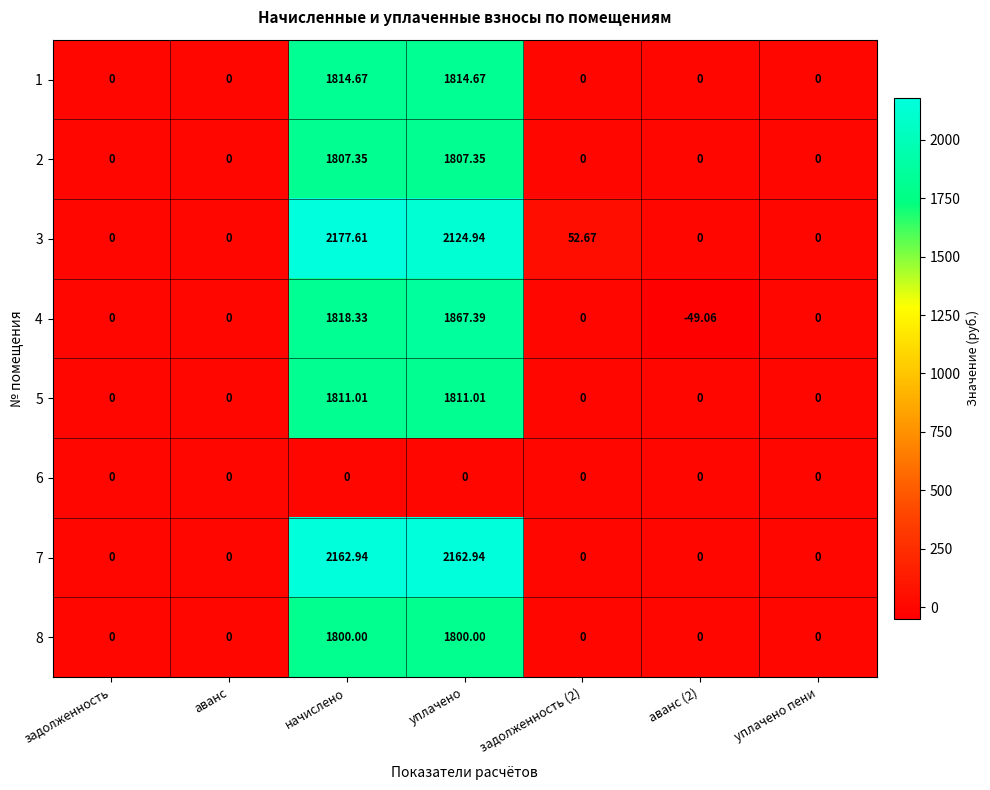

Which category has the highest value across all series?

начислено